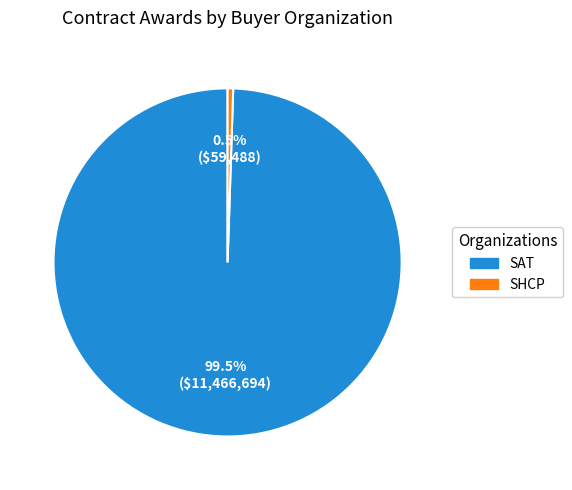

Combined, what portion of the pie is SAT and SHCP?

100.0%